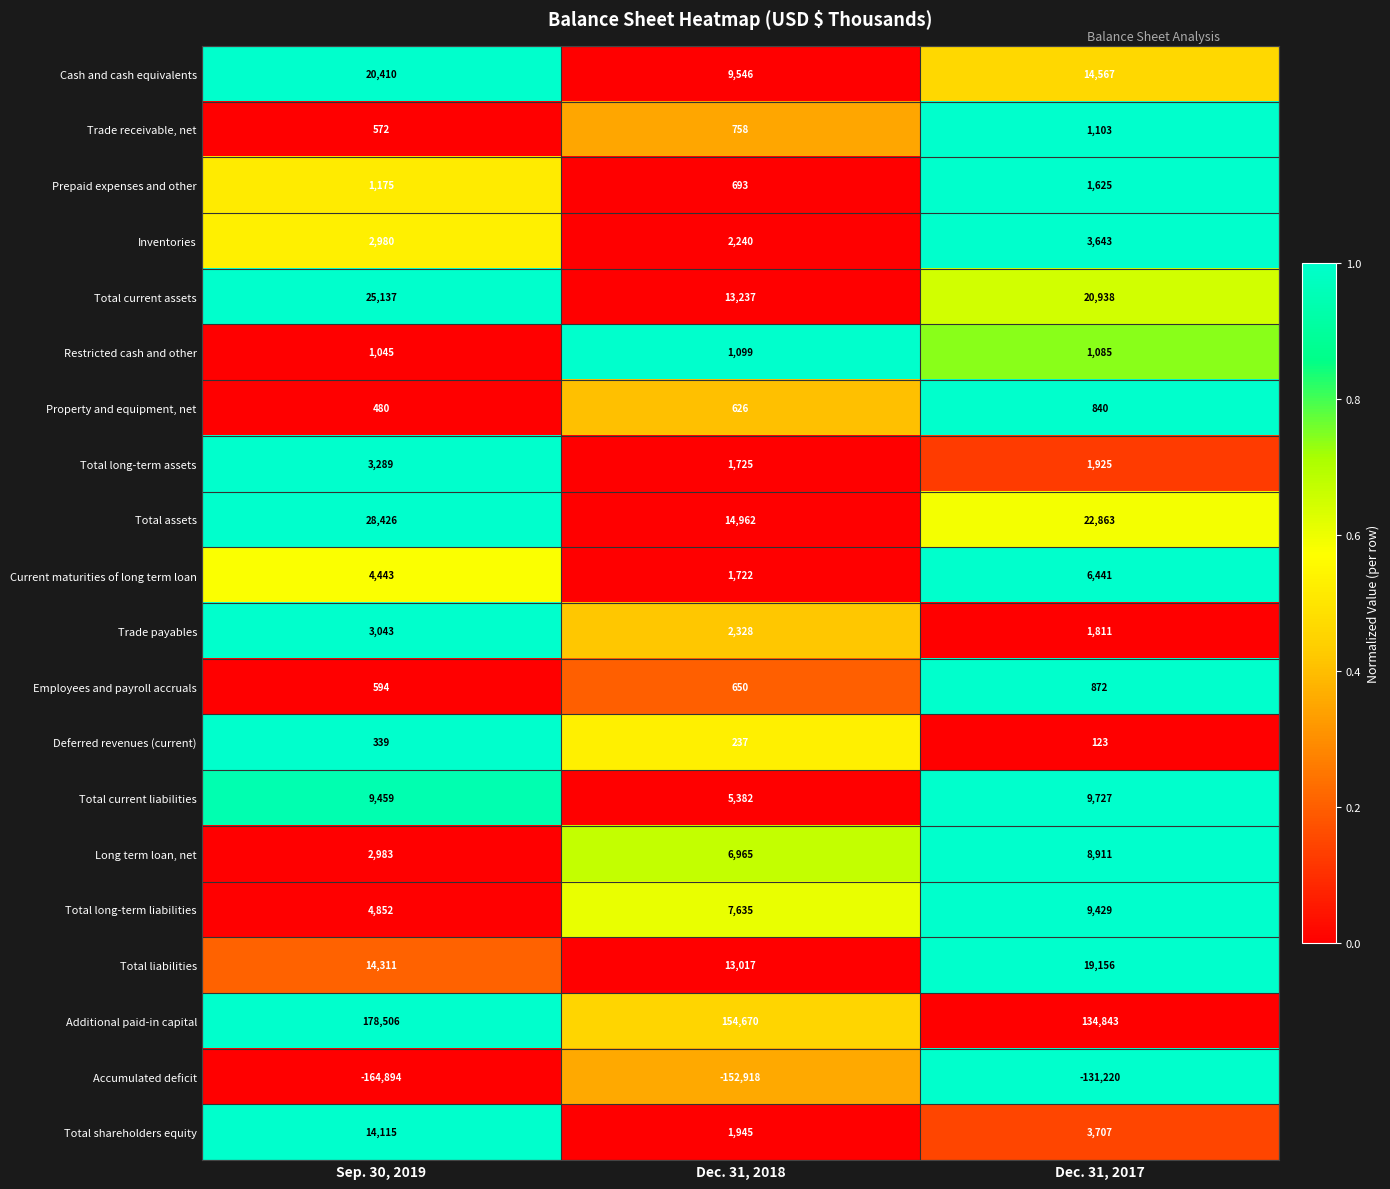

Which series has the largest total across all categories?

Additional paid-in capital